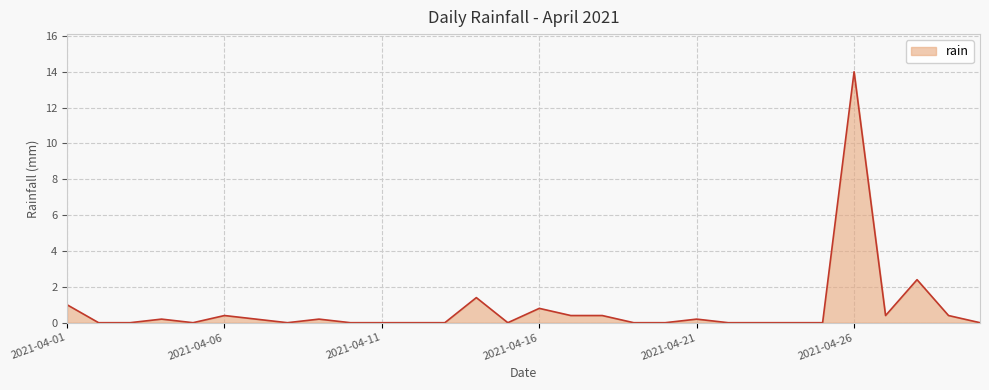

What is the greatest value displayed?

14.0